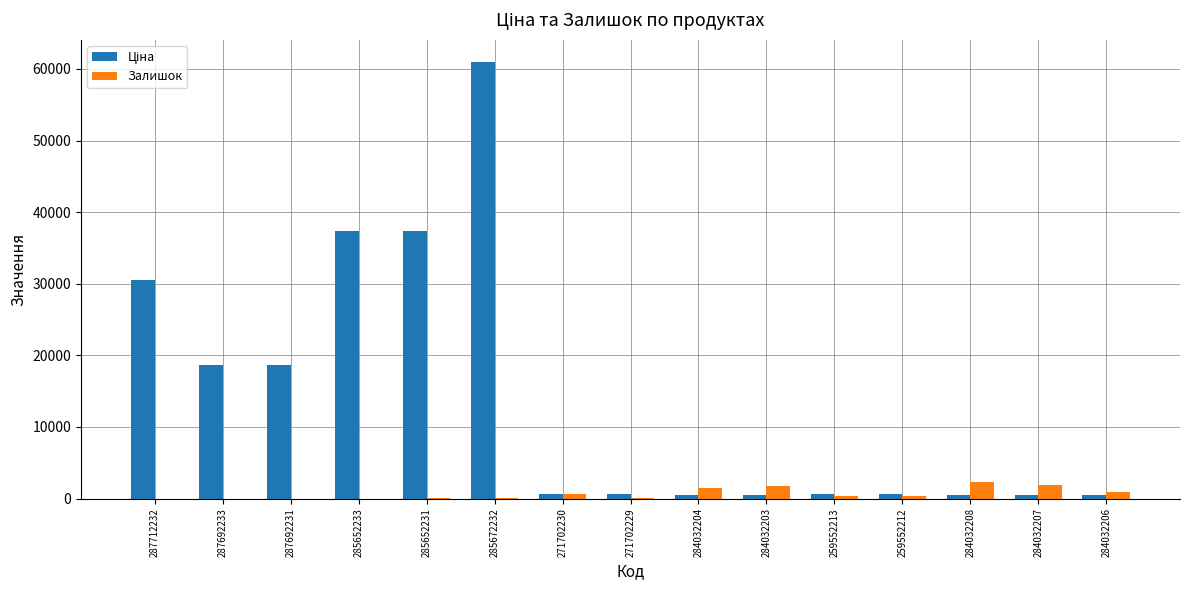

Where does the Залишок series first go above 330?

271702230